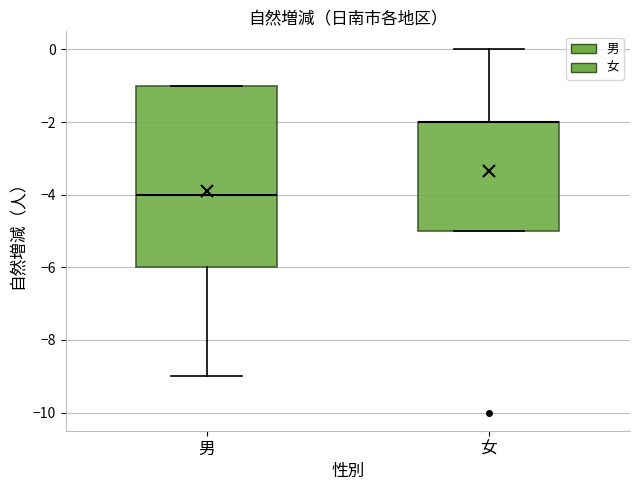

Which box is the tallest, from its lower edge to its upper edge?

男